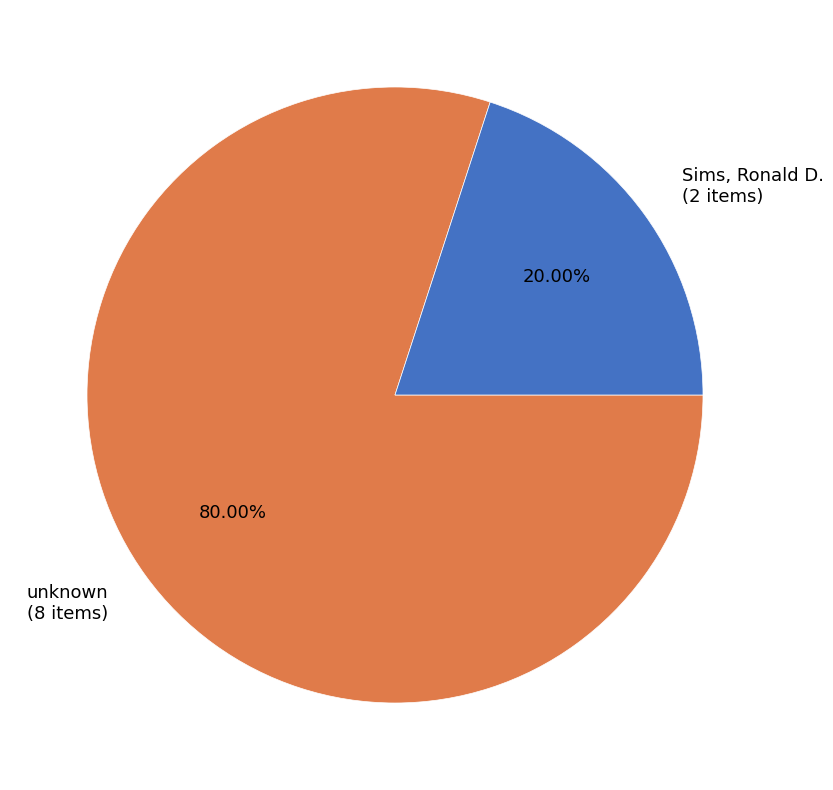

How many segments does this pie chart have?

2